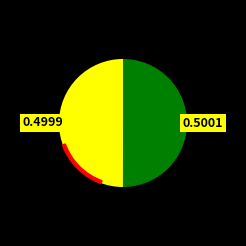

Do 2013-08-19 03:51:13 UTC and 2013-08-19 03:55:28 UTC together represent more than half of the pie?

Yes